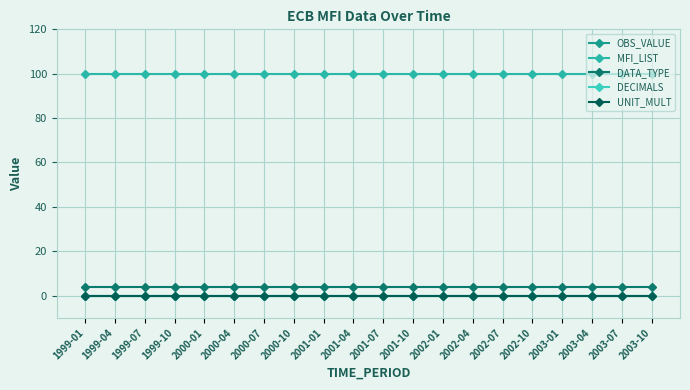

Does the chart display data point markers on the line(s)?

Yes